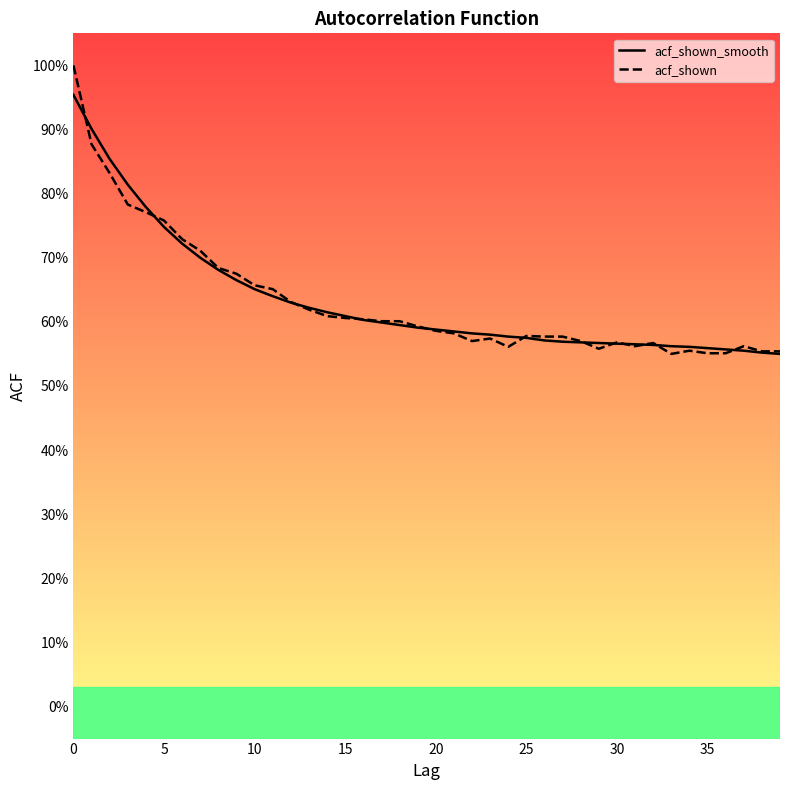

True or false: acf_shown_smooth and acf_shown cross at least once.

True